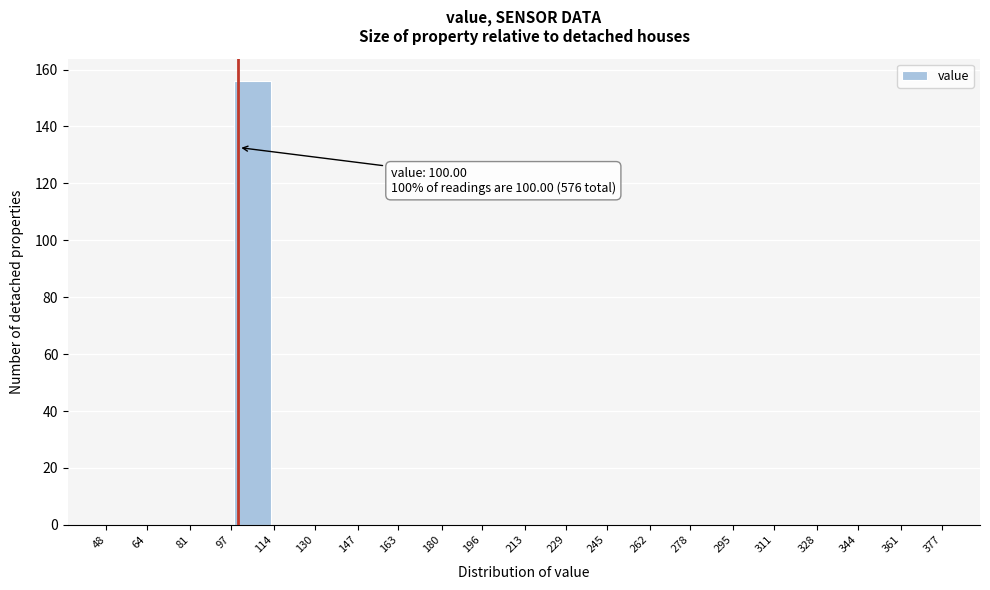

Over which range of the x-axis is the bar tallest?

97 to 114